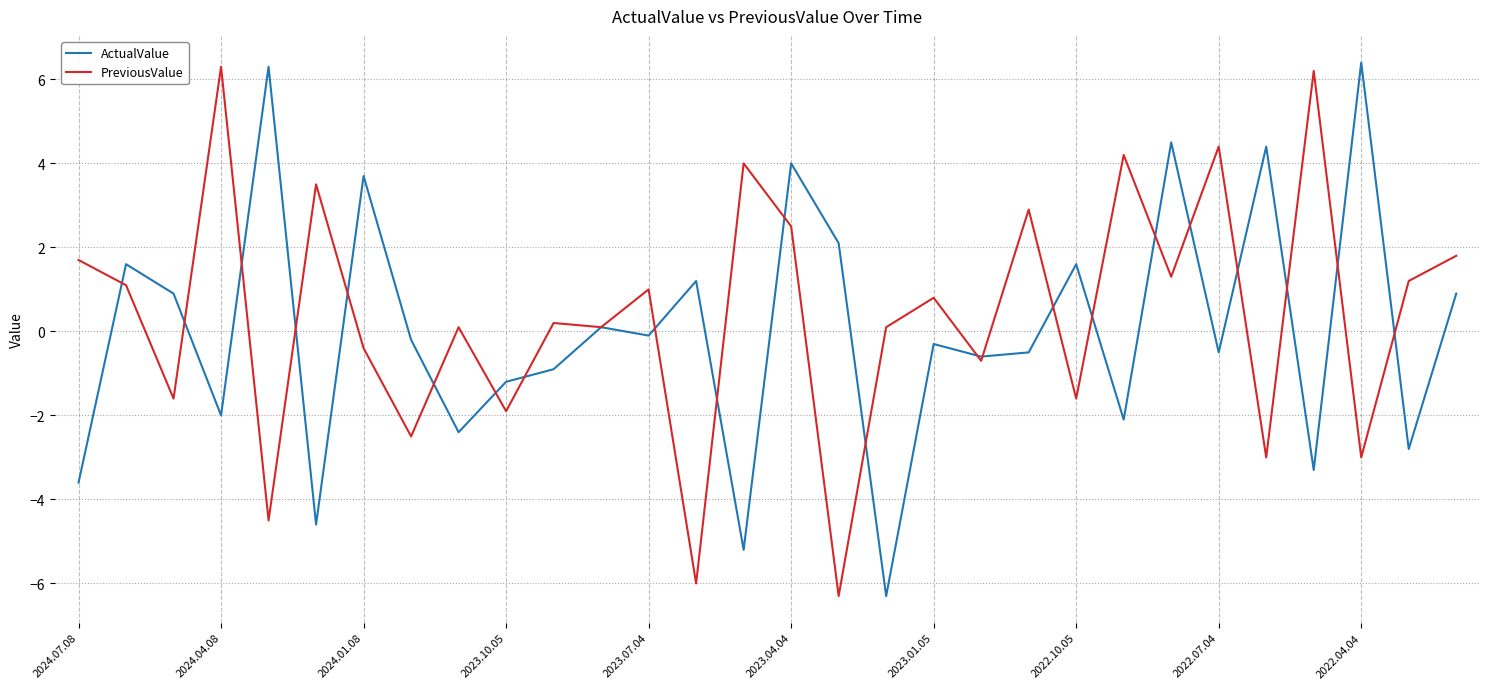

What is the greatest value displayed?

6.4